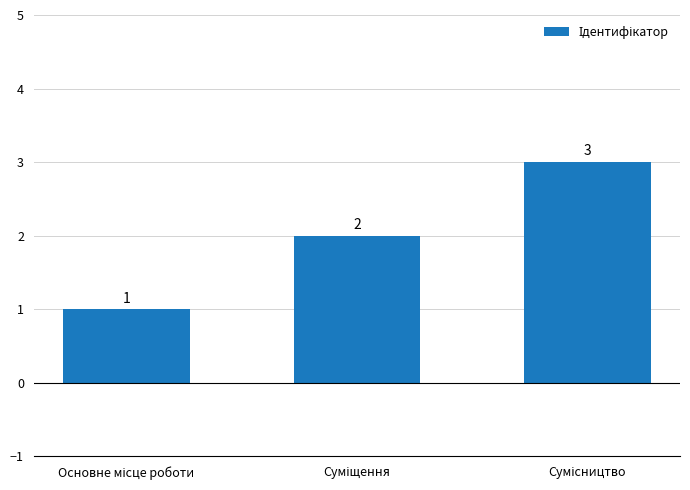

What is the value of the 1st bar from the left?

1